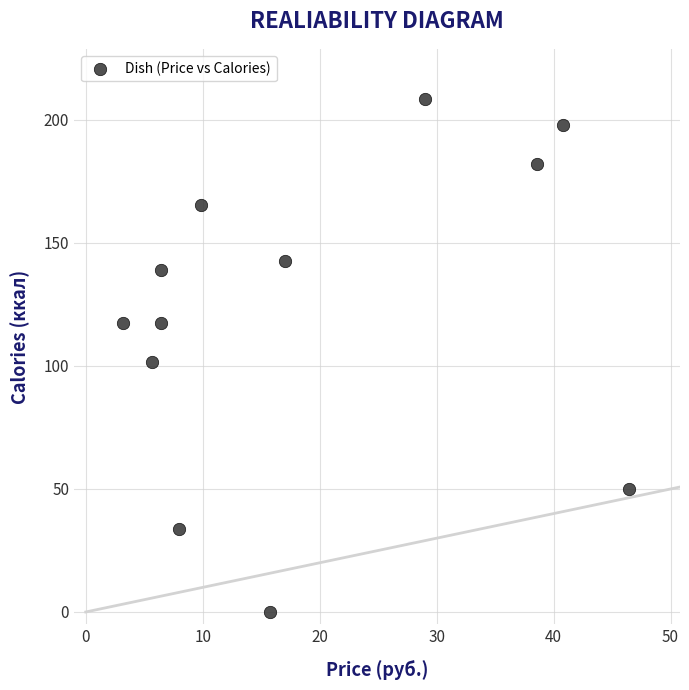

What is the range of Y values (max minus min)?

208.5